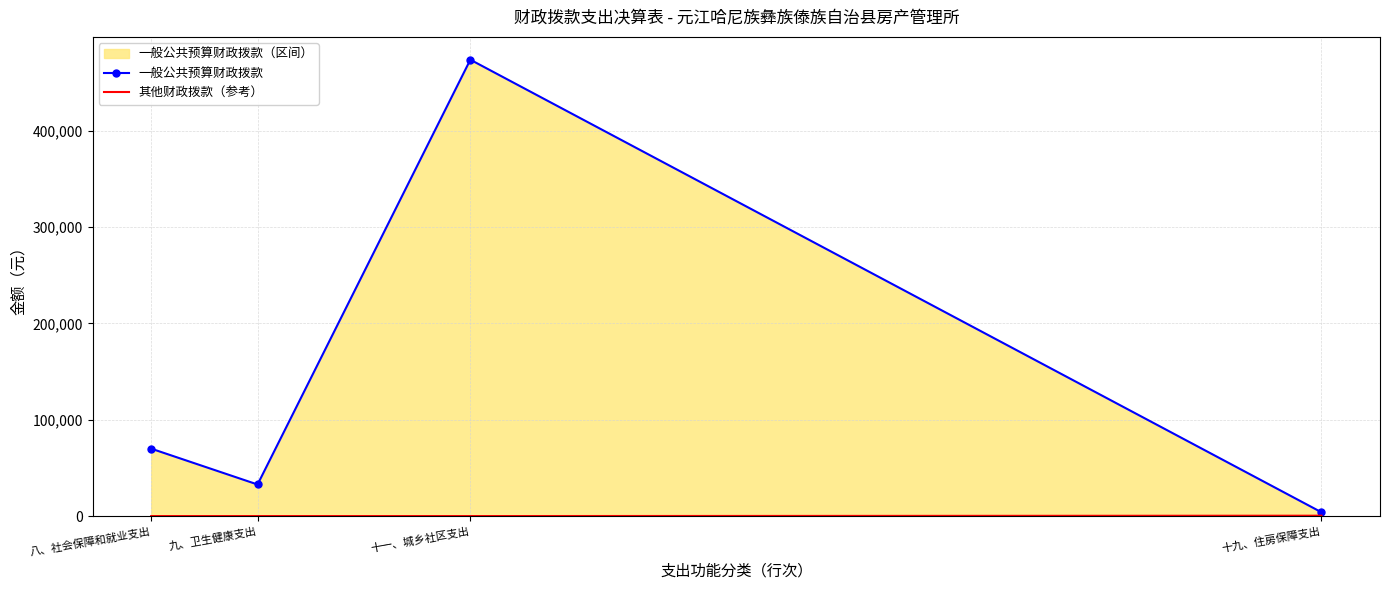

Rank the series at 八、社会保障和就业支出 from lowest to highest value.

其他财政拨款（参考）, 一般公共预算财政拨款